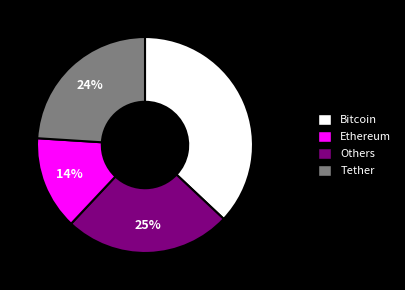

To the nearest percent, what is the average slice percentage?

25%